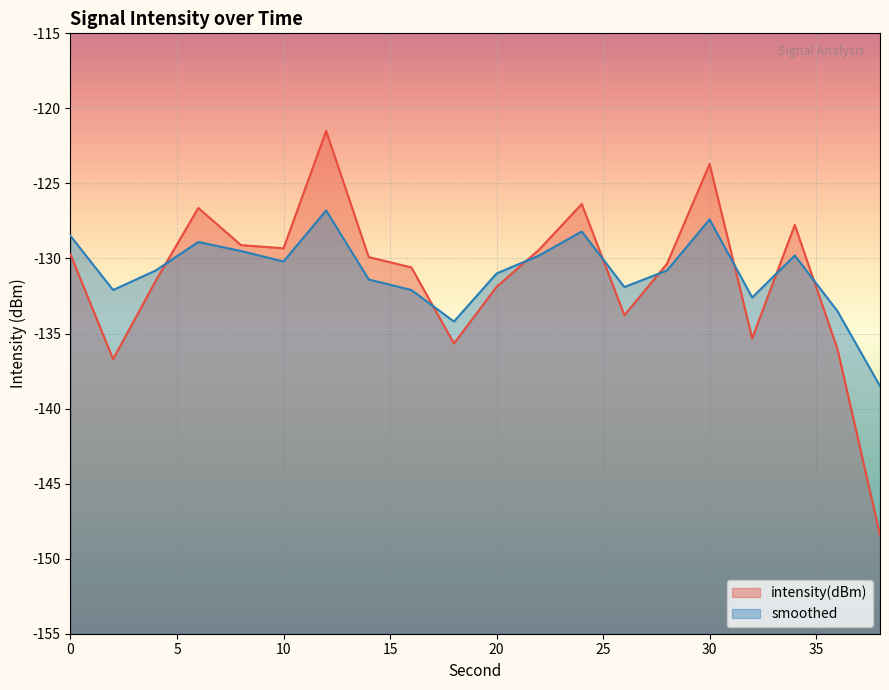

At which label does intensity(dBm) first exceed -129?

6